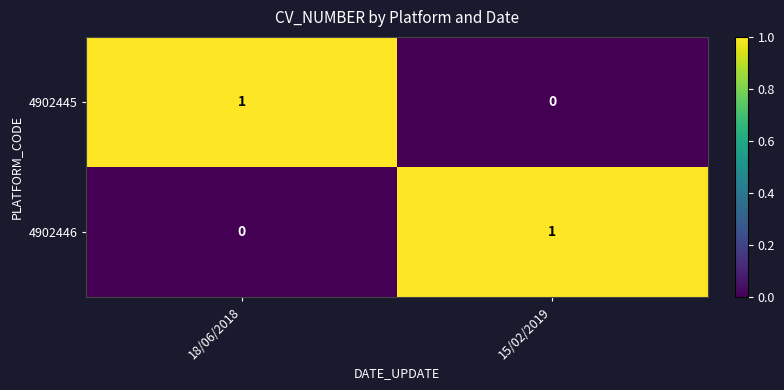

Rank the series at 15/02/2019 from highest to lowest value.

4902446, 4902445